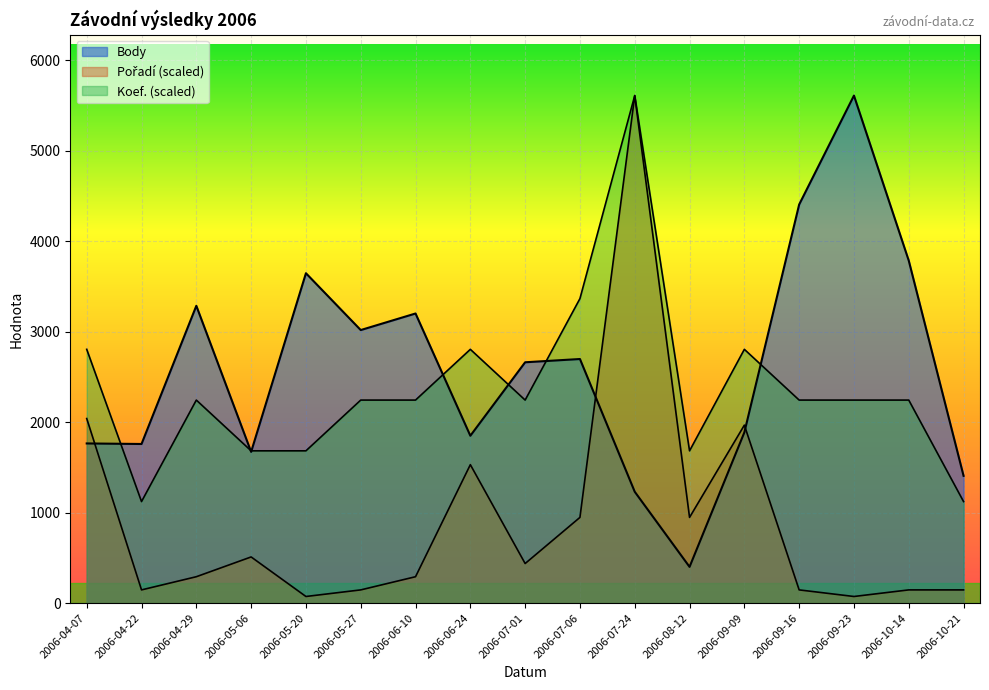

At which category does the chart reach its minimum across all series?

2006-05-20